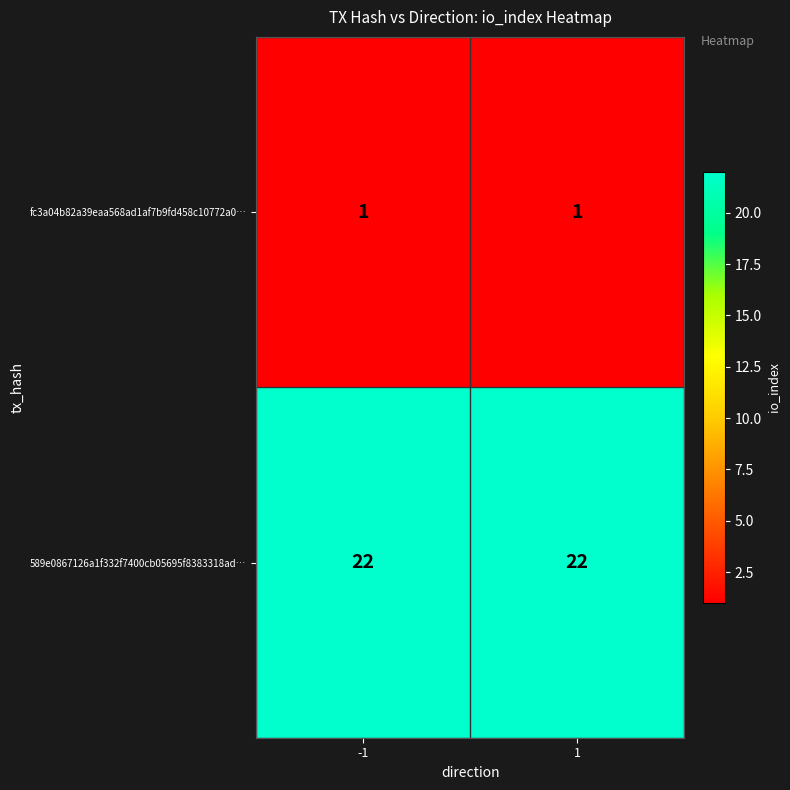

List the series in order of their peak value, highest first.

589e0867126a1f332f7400cb05695f8383318ad…, fc3a04b82a39eaa568ad1af7b9fd458c10772a0…